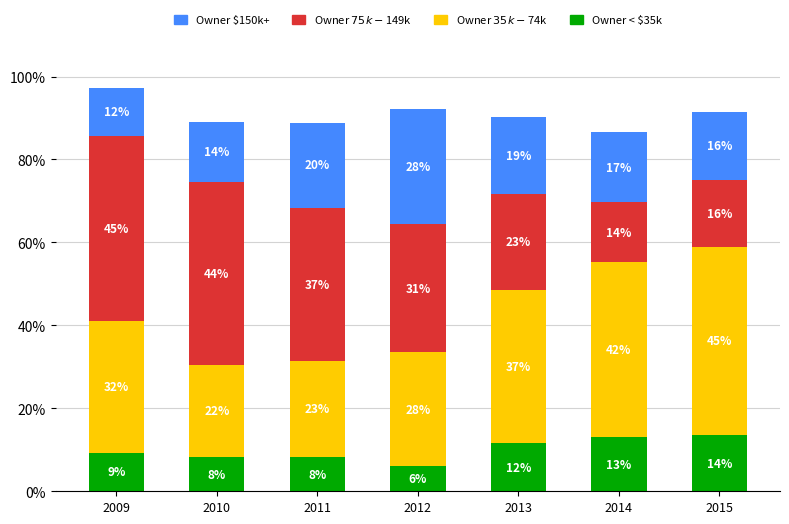

Does the chart contain any negative values?

No